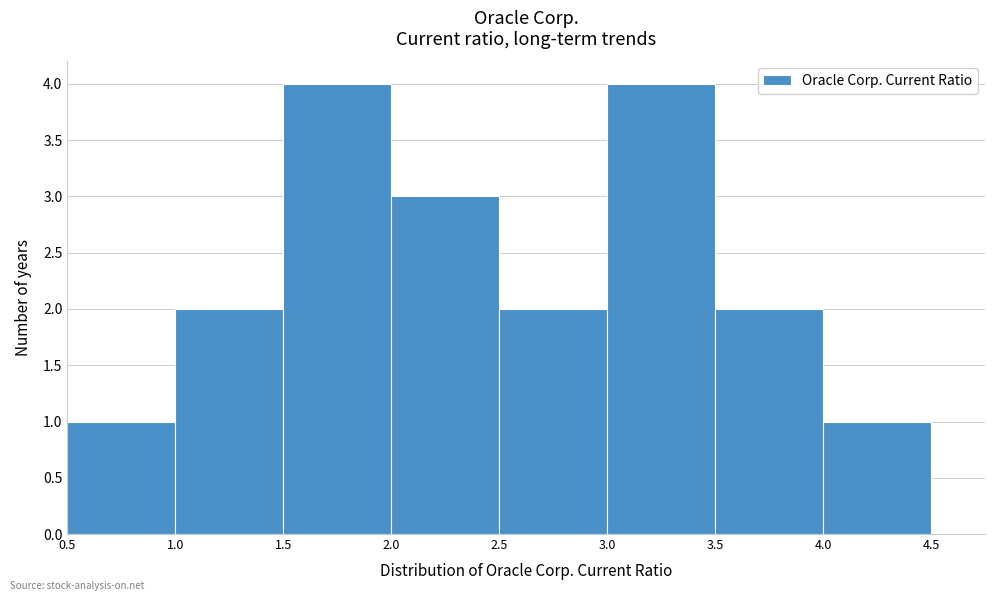

What is the height of the bar covering 0.5 to 1.0 on the x-axis? The values are not printed on the chart, so give them approximately, as read against the axis.

1